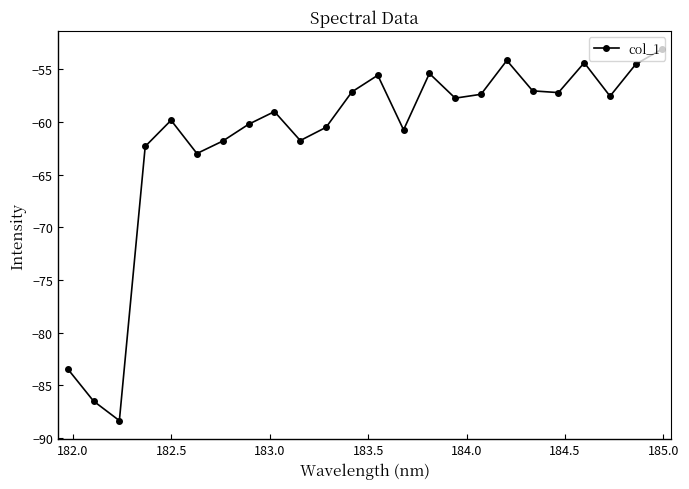

What is the value of the 22nd point from the left?

-57.5